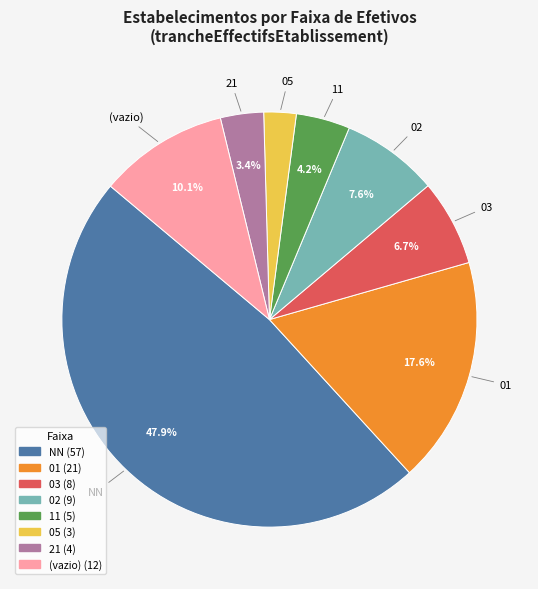

Does any single category account for the majority?

No